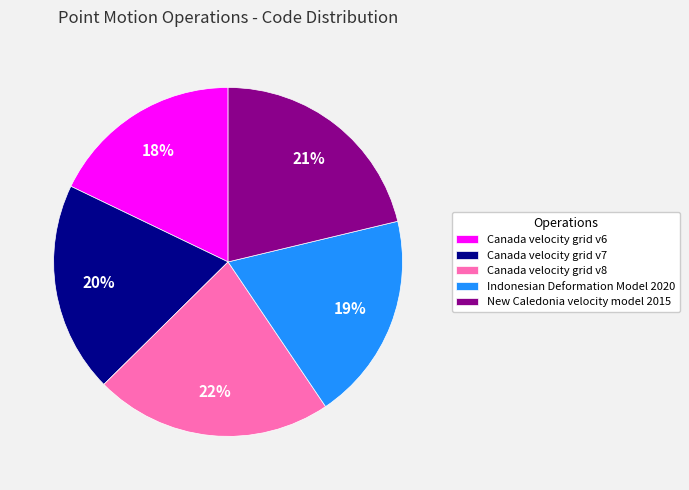

What is the ratio of the value at Canada velocity grid v6 to the value at Canada velocity grid v8?

0.8